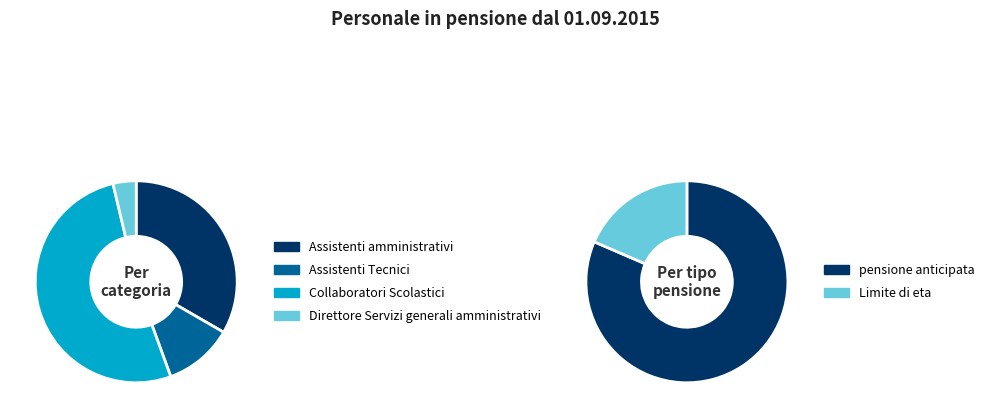

To the nearest percent, what portion does Assistenti Tecnici represent?

11%